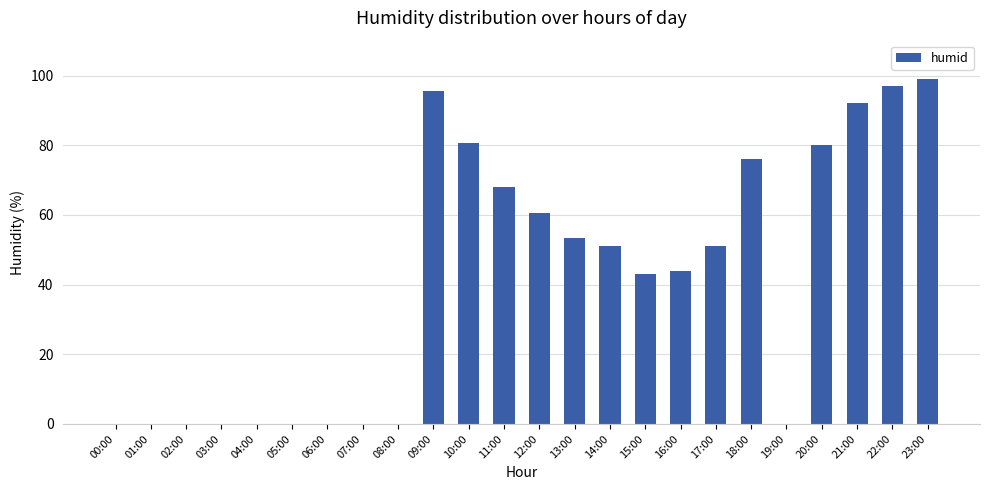

Reading left to right, list all the values displayed in this chart.

0.0	0.0	0.0	0.0	0.0	0.0	0.0	0.0	0.0	95.5	80.5	68.0	60.5	53.5	51.0	43.0	44.0	51.0	76.0	0.0	80.0	92.0	97.0	99.0